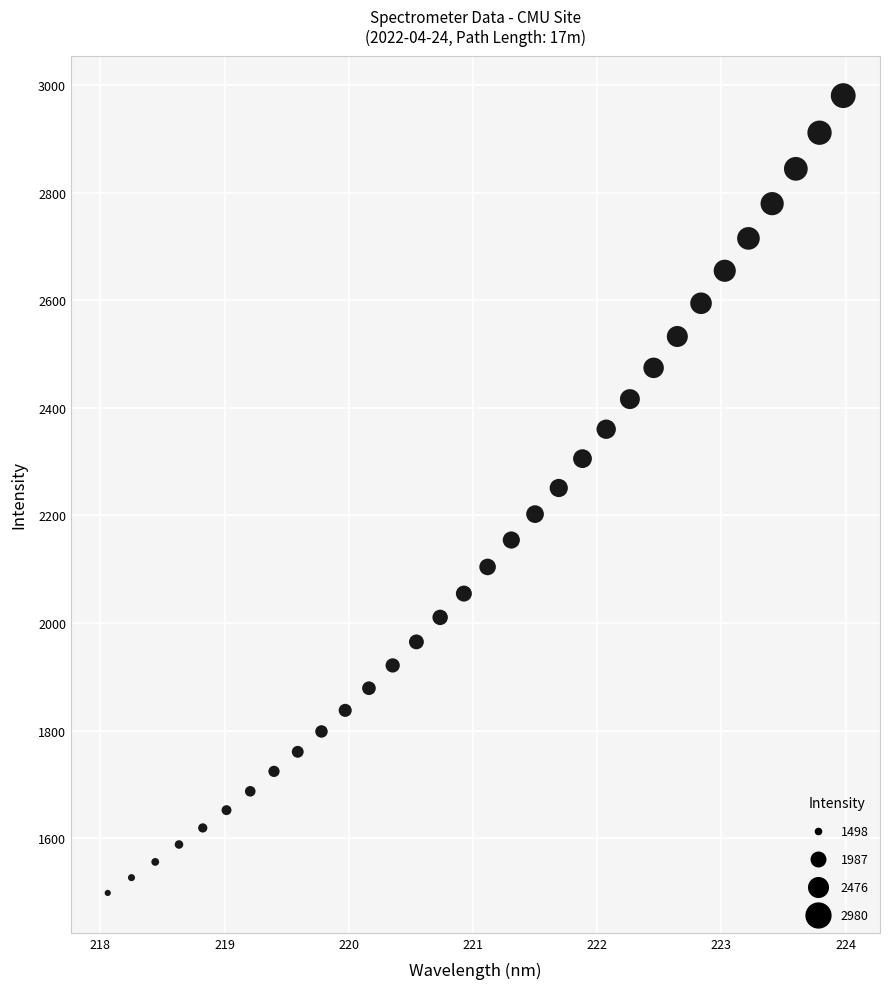

What is the range of X values (max minus min)?

5.9